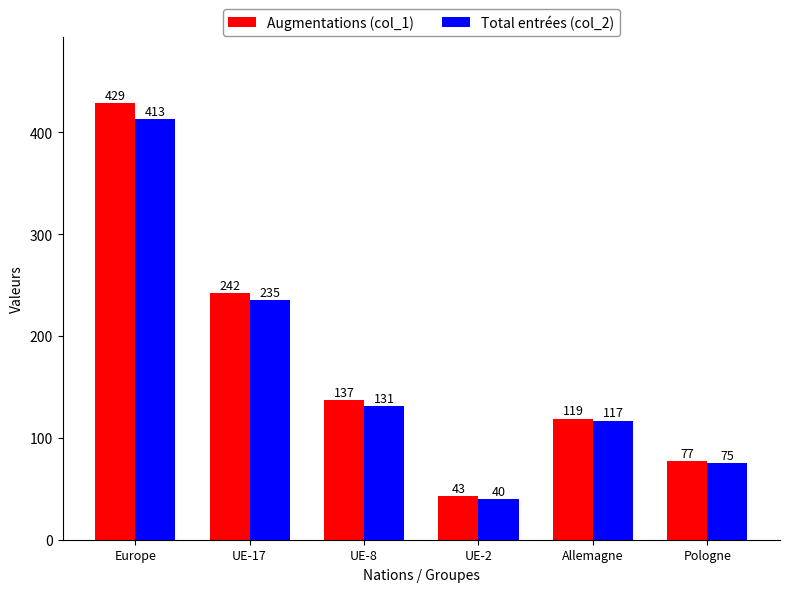

What is the smallest value displayed?

40